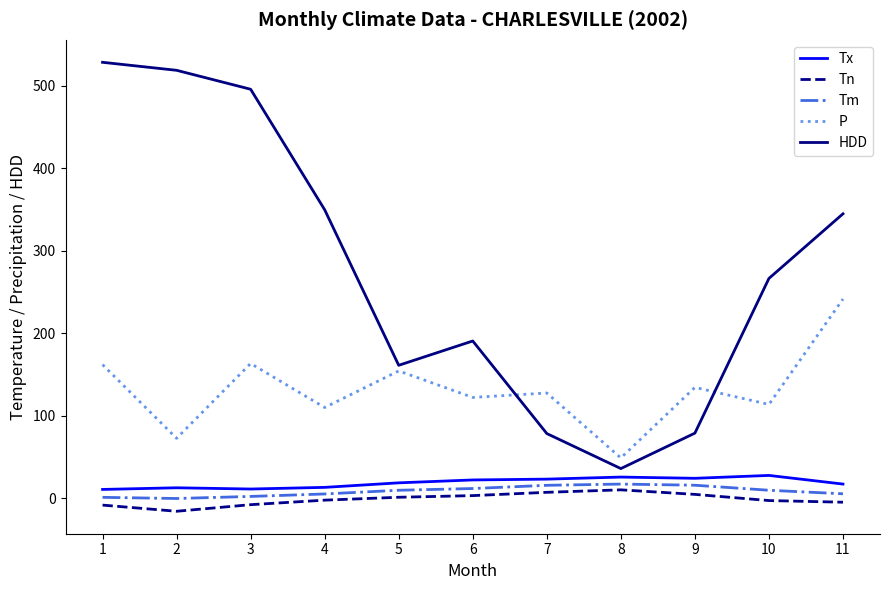

How many values in the P series are below 127?

5